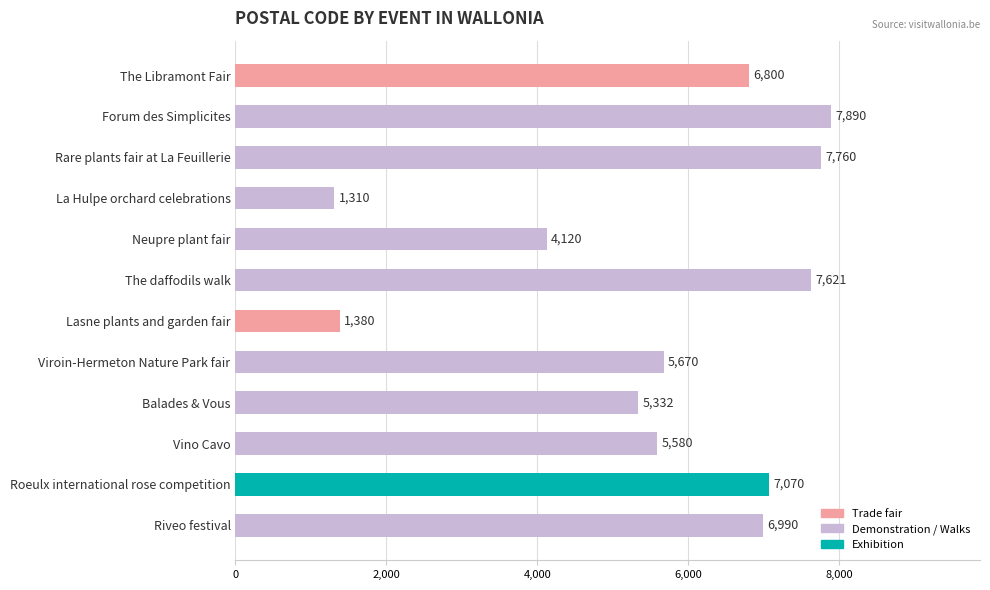

Which category has the highest value across all series?

Forum des Simplicites